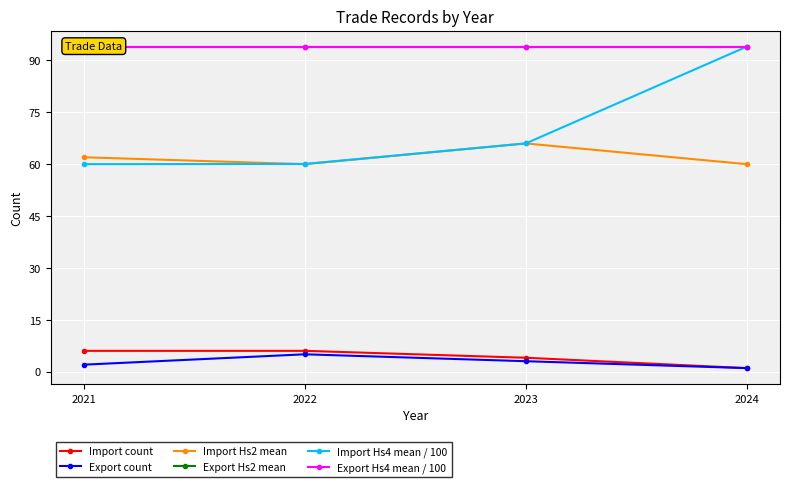

What is the difference between the maximum and minimum values in the Import Hs2 mean series?

6.0